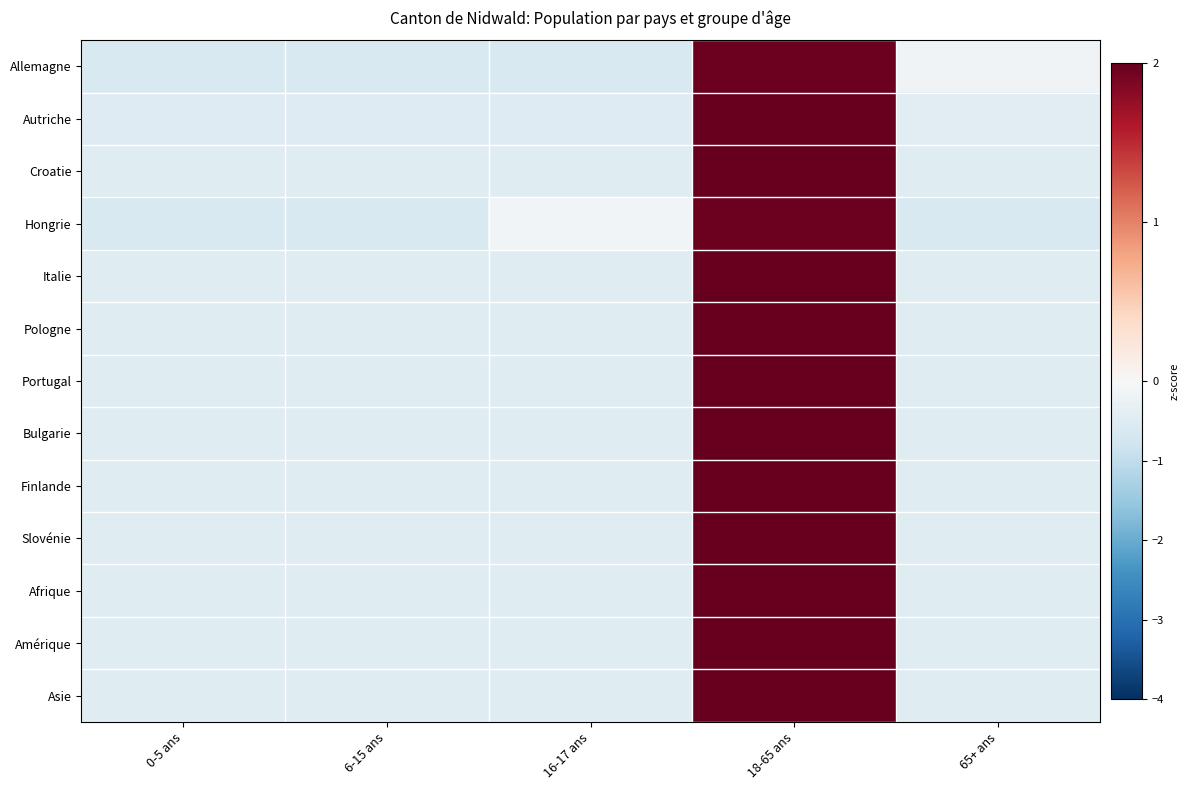

What is the difference between the highest and lowest values at 0-5 ans?

0.1